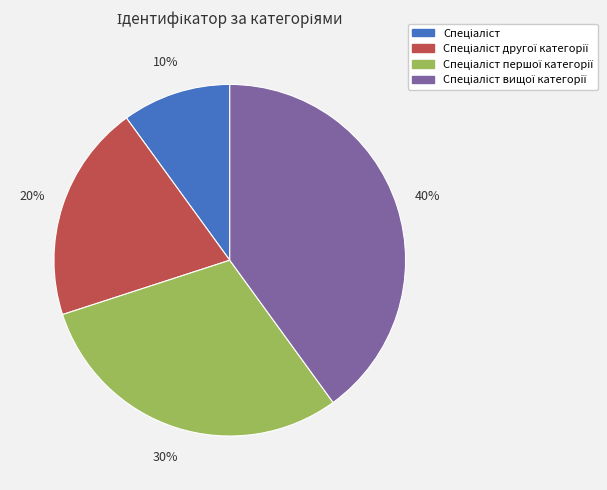

To the nearest percent, what is the difference between the largest and smallest slice percentages?

30%